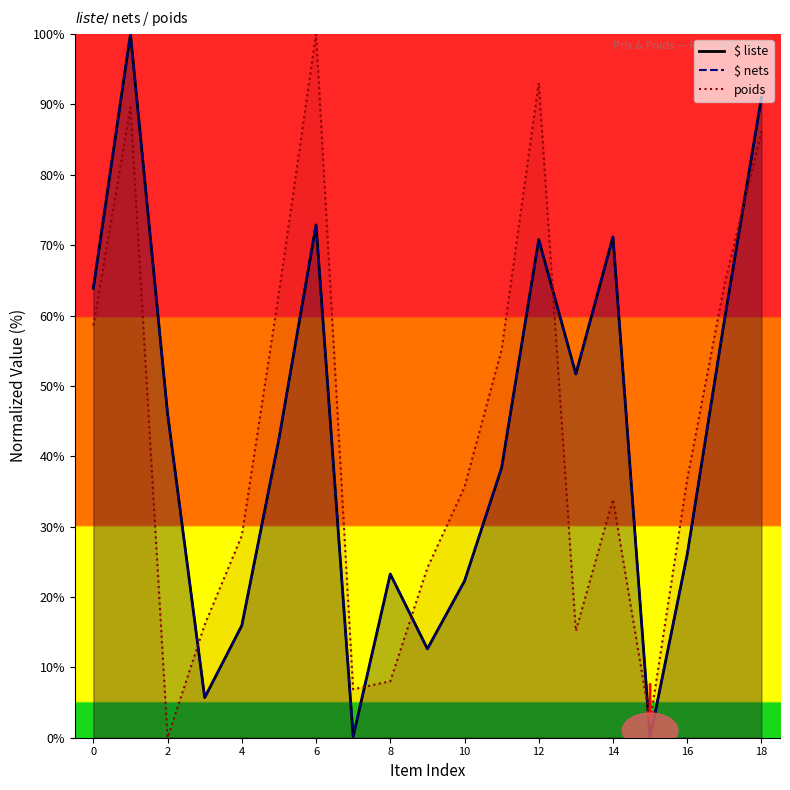

Which series has the largest range (max minus min)?

$ liste